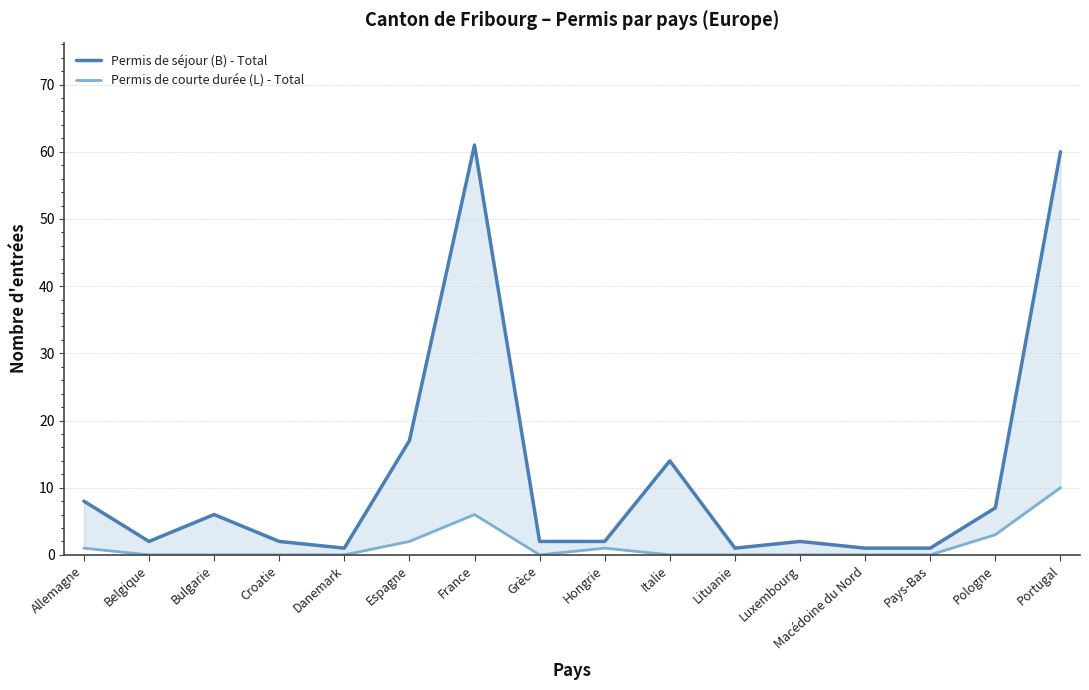

What is the label of the 9th point from the left?

Hongrie